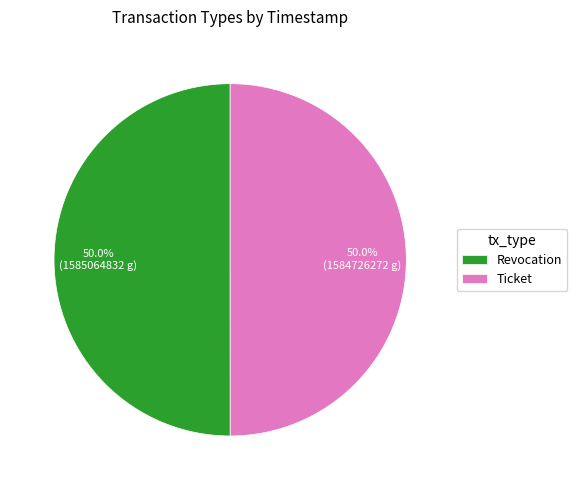

The Ticket slice represents 40% of the pie. True or false?

False